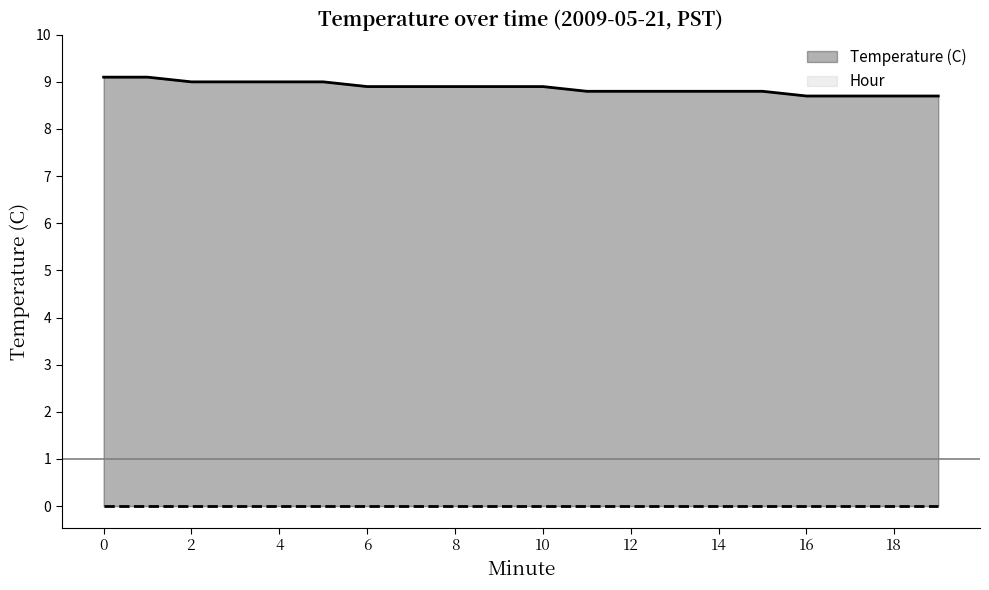

At 11, list the series in order from largest to smallest.

Temperature (C), Hour